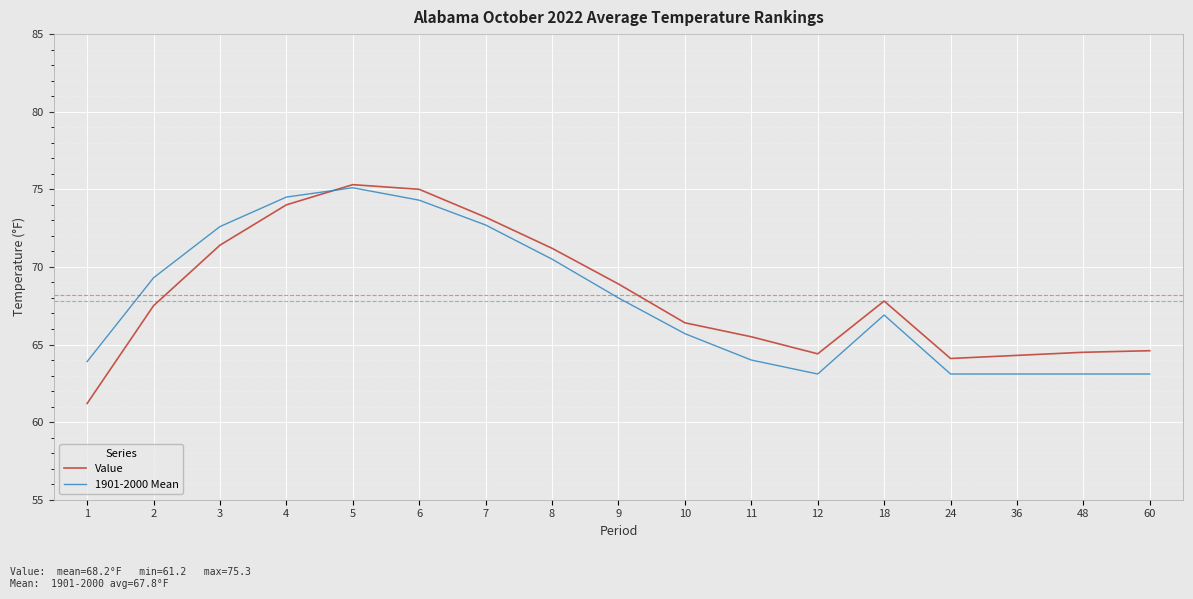

What is the greatest value displayed?

75.3